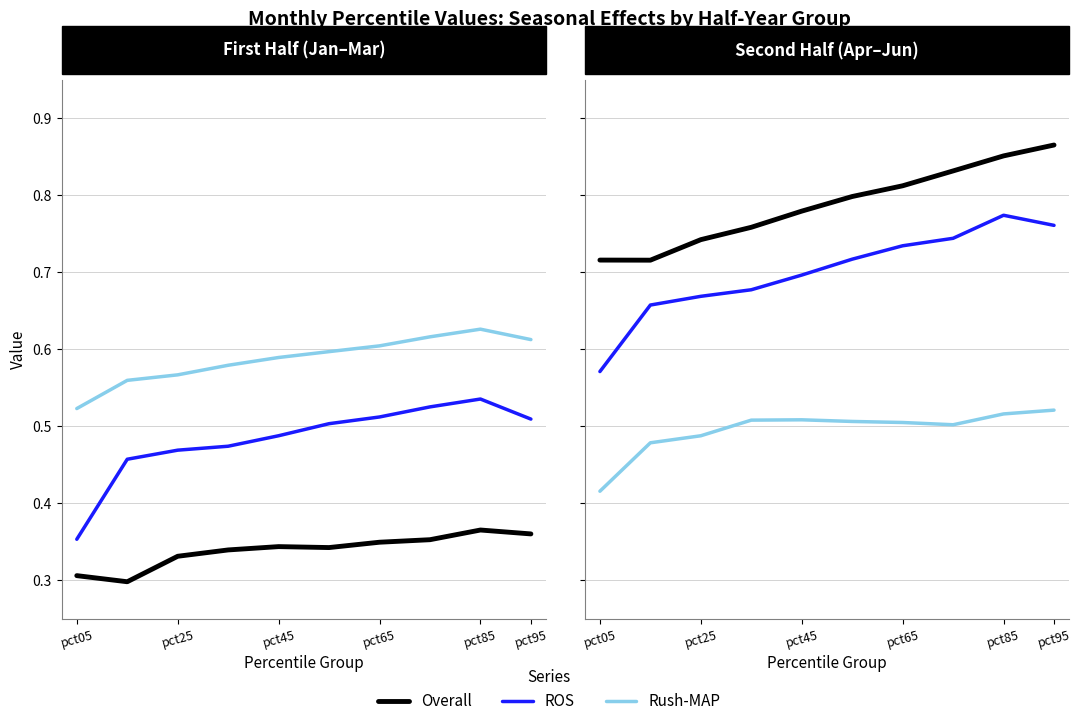

At which label is ROS closest to 0?

pct05